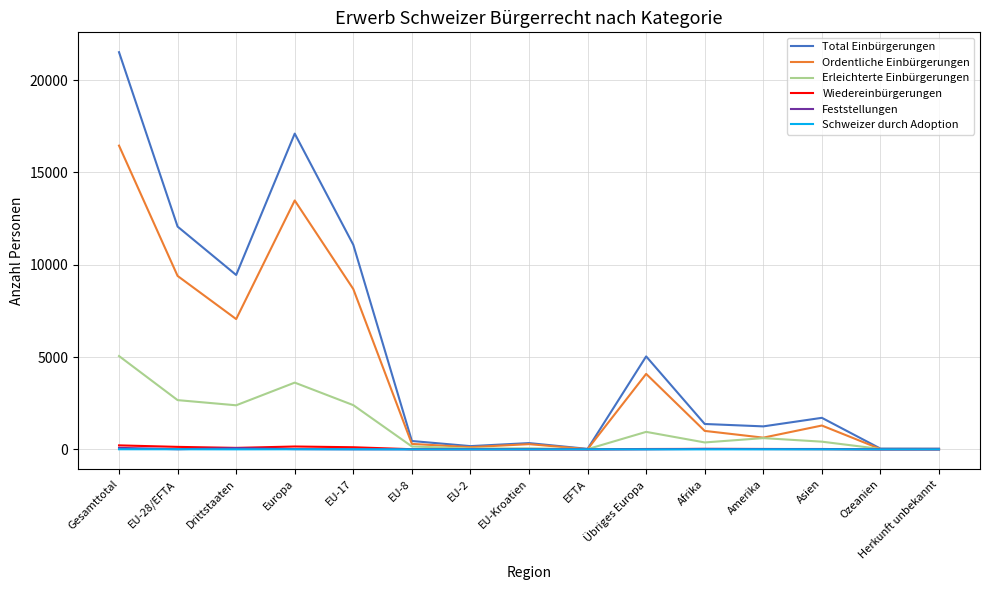

Which series changed the most between Europa and Afrika?

Total Einbürgerungen